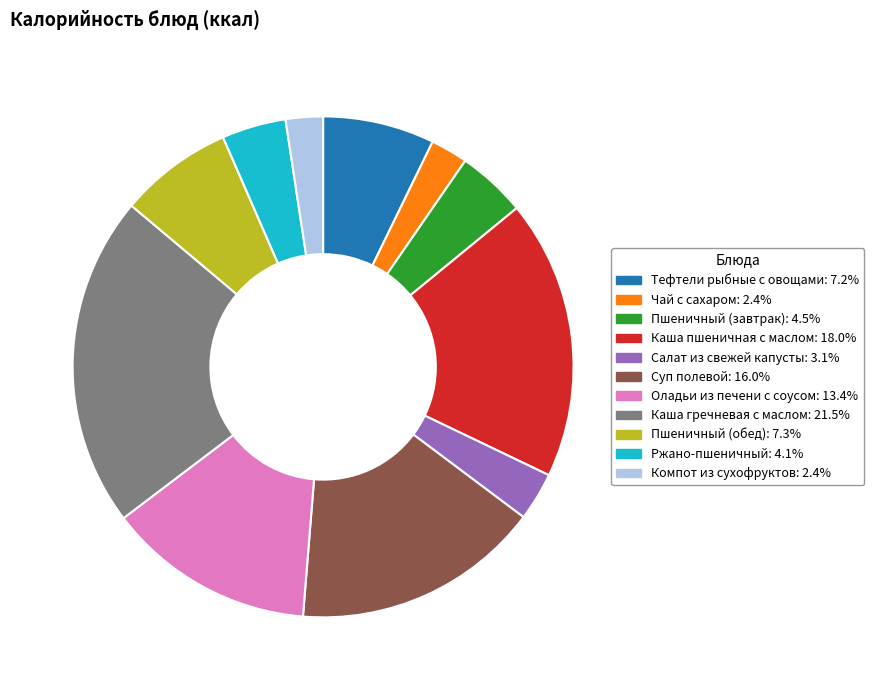

Is it true that Пшеничный (завтрак) is 4% of the pie?

True